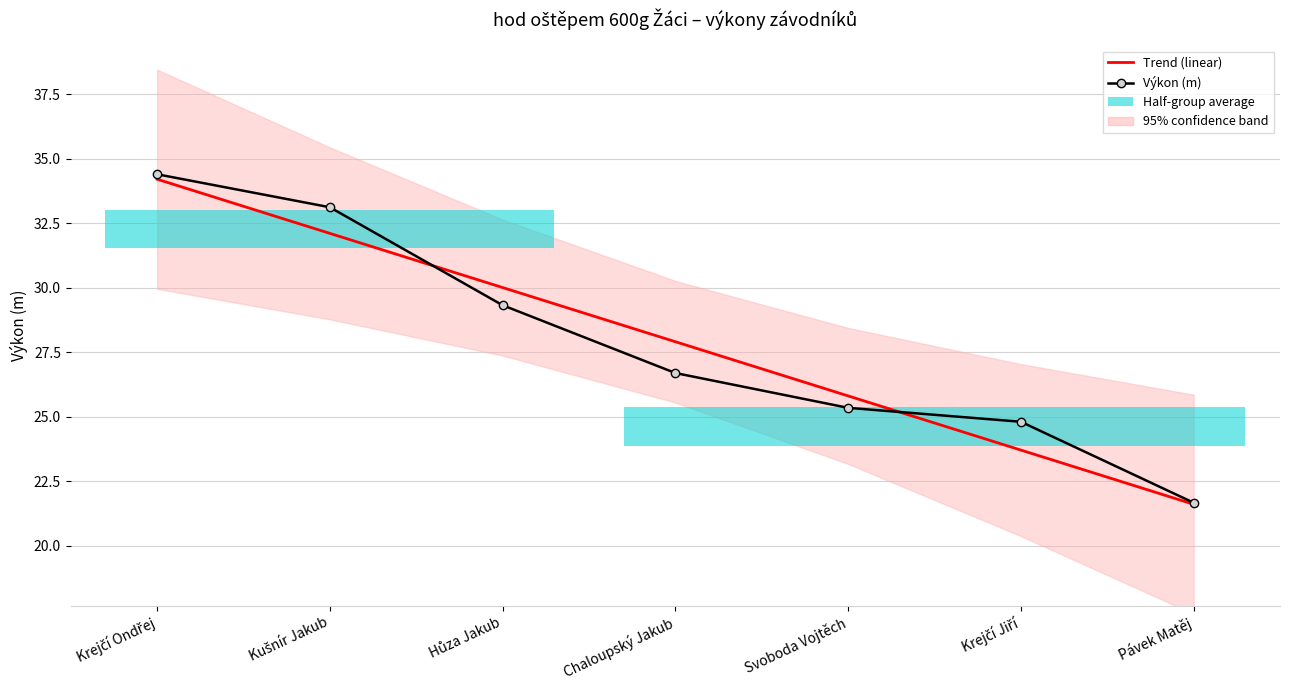

Read the Trend (linear) value at Chaloupský Jakub.

27.9